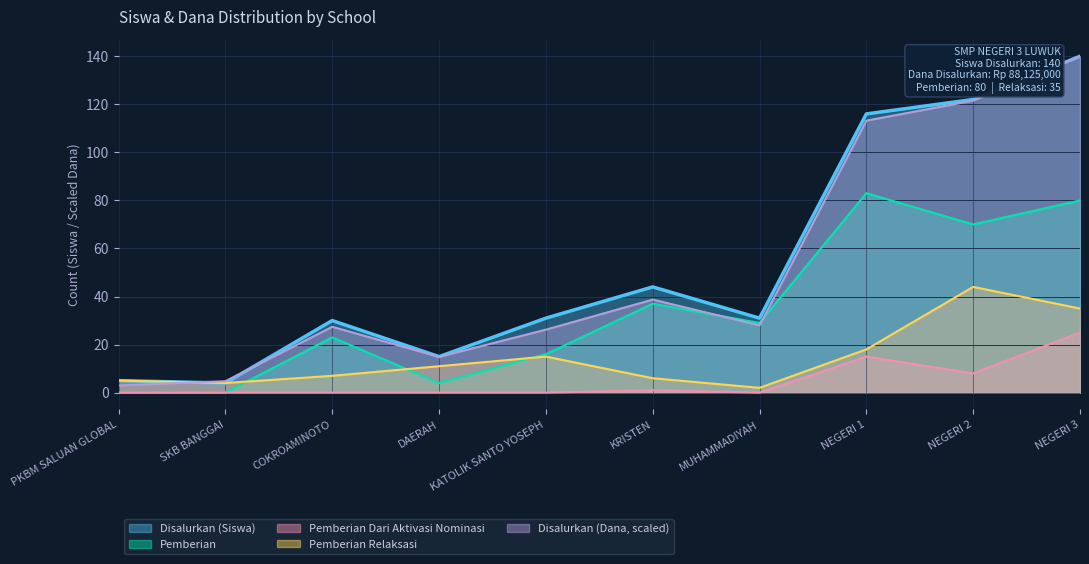

What is the difference between the Pemberian Relaksasi values at KRISTEN and NEGERI 2?

38.0